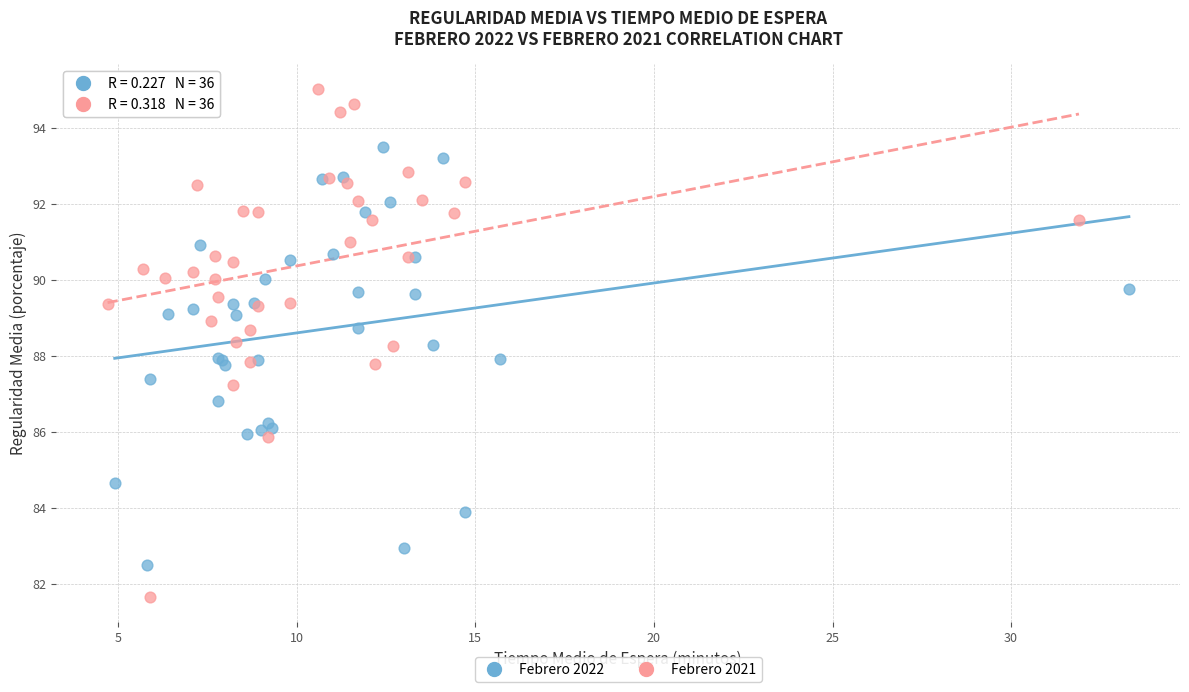

Which series contains the lowest Y value?

Febrero 2021